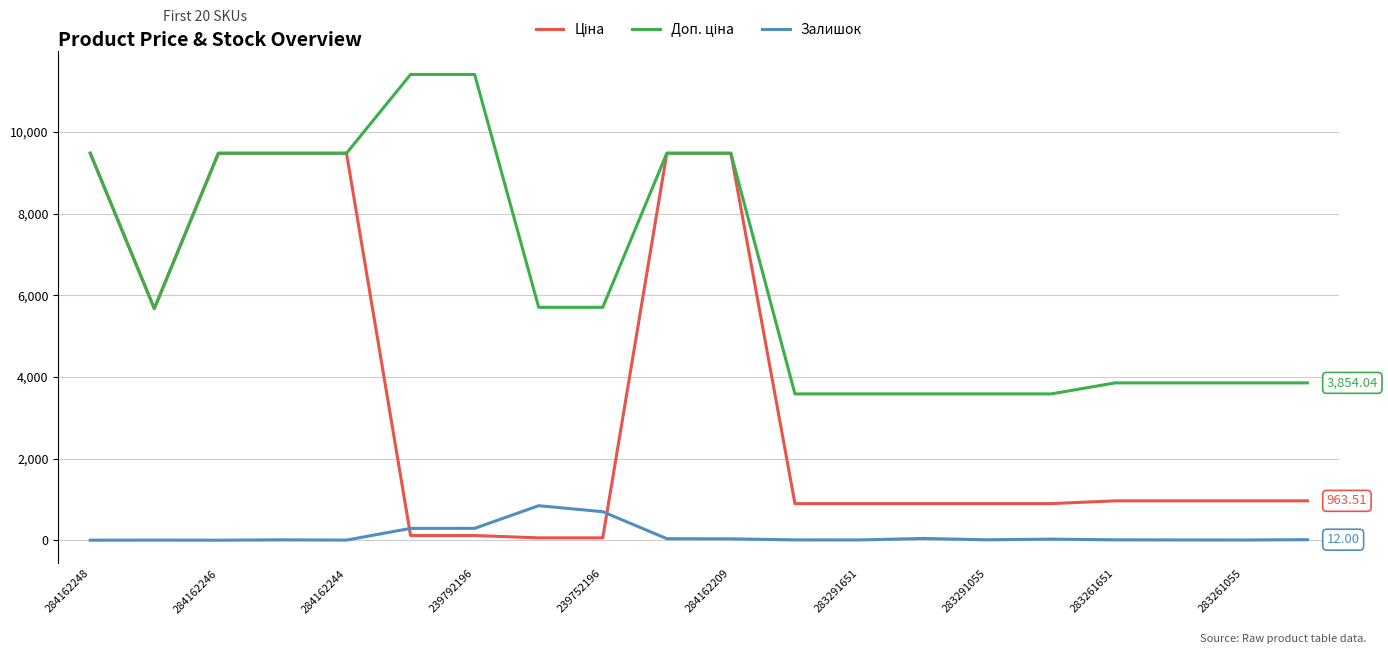

Reading left to right, what are all the values shown in this chart?

Ціна: 9480.1	5673.8	9480.1	9480.1	9480.1	114.1	114.1	57.0	57.0	9480.1	9480.1	895.9	895.9	895.9	895.9	895.9	963.5	963.5	963.5	963.5
Доп. ціна: 9480.1	5673.8	9480.1	9480.1	9480.1	11410.0	11410.0	5705.0	5705.0	9480.1	9480.1	3583.6	3583.6	3583.6	3583.6	3583.6	3854.0	3854.0	3854.0	3854.0
Залишок: 0.0	2.0	0.0	8.0	2.0	289.0	290.0	845.0	698.0	37.0	33.0	7.0	6.0	43.0	9.0	26.0	8.0	6.0	4.0	12.0